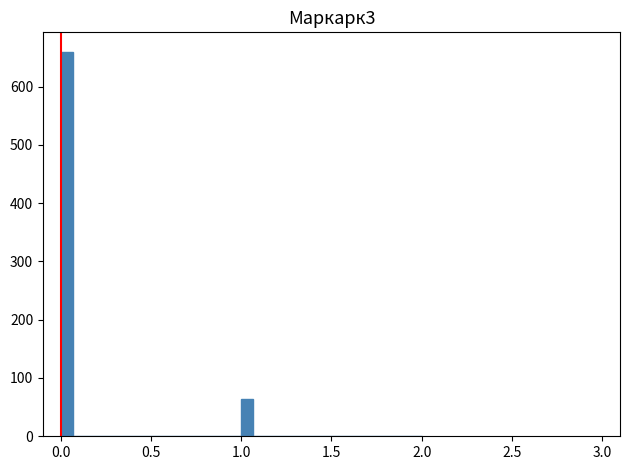

Read against the x-axis, roughly where is the centre of the tallest bar?

0.05